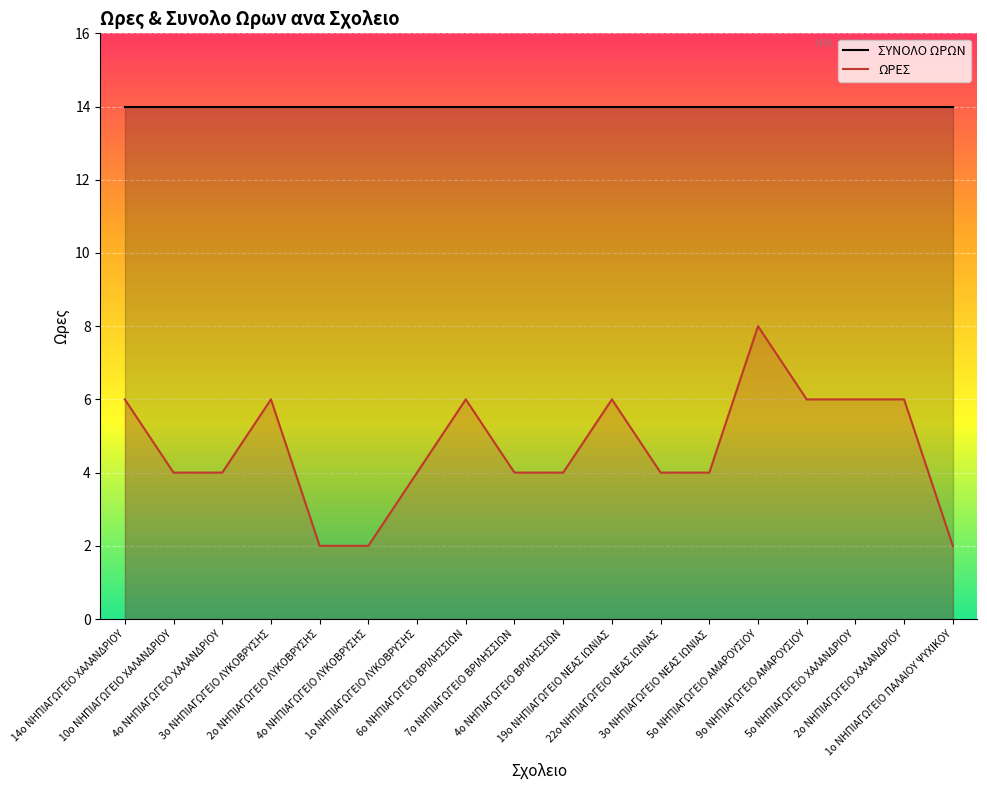

Reading right to left, extract all data points from this chart.

2	6	6	6	8	4	4	6	4	4	6	4	2	2	6	4	4	6